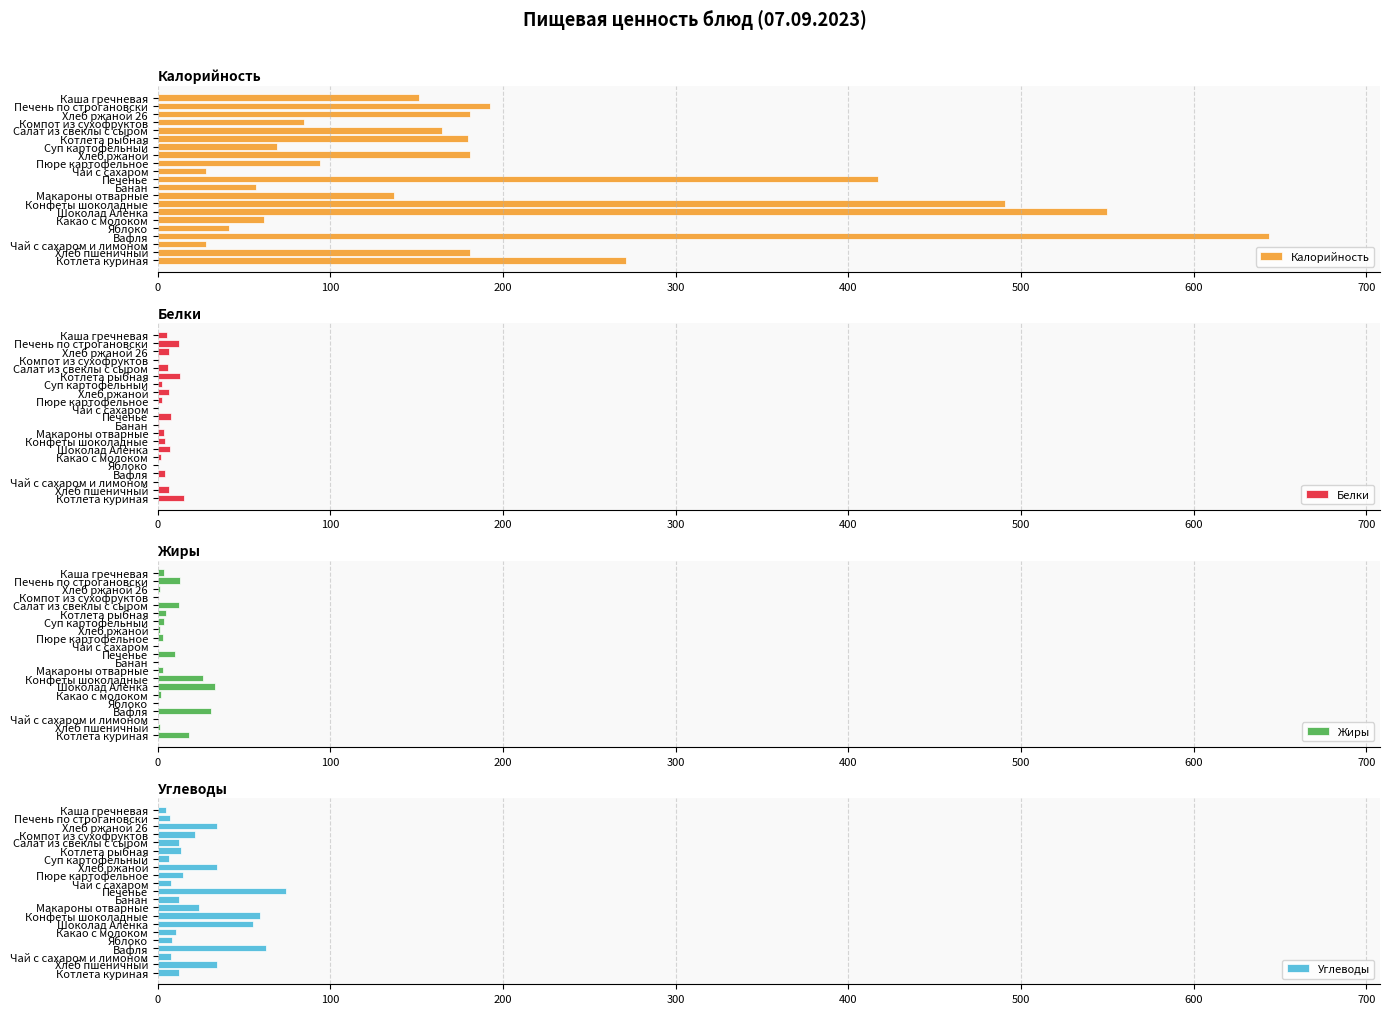

Does the chart contain any negative values?

No